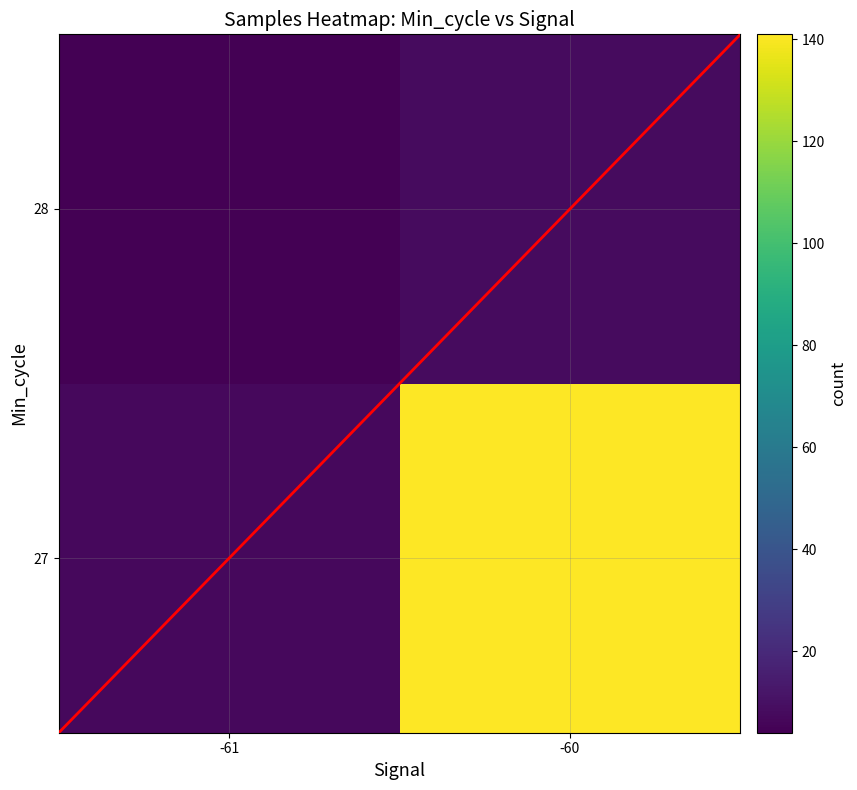

What is the minimum value shown in the chart?

4